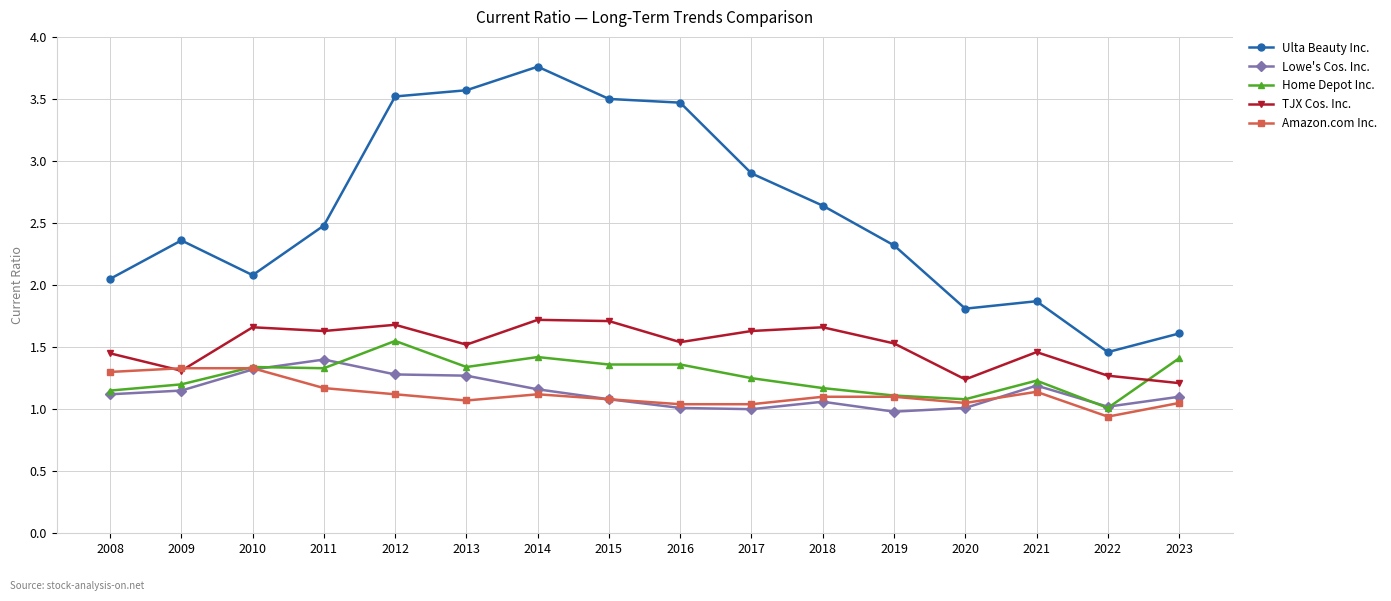

Does the chart display data point markers on the line(s)?

Yes